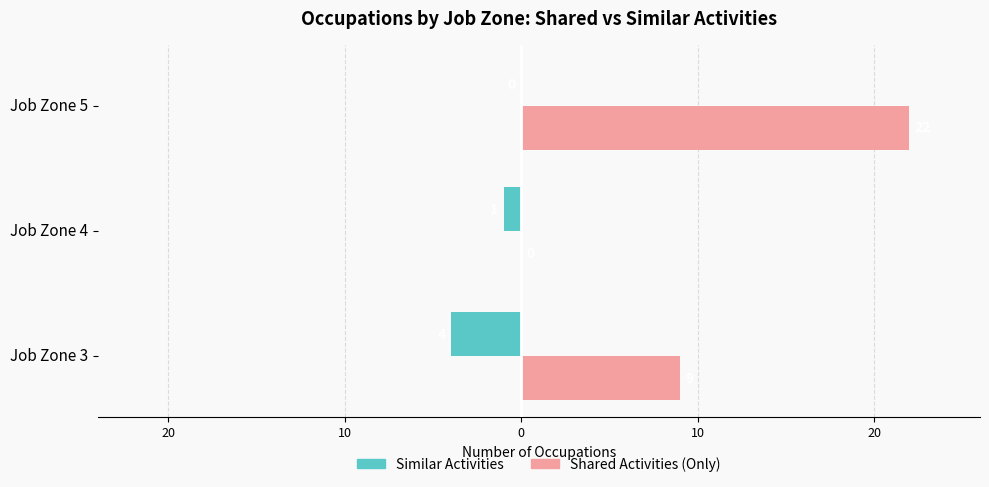

What is the difference between the maximum and minimum values in the Shared Activities (Only) series?

22